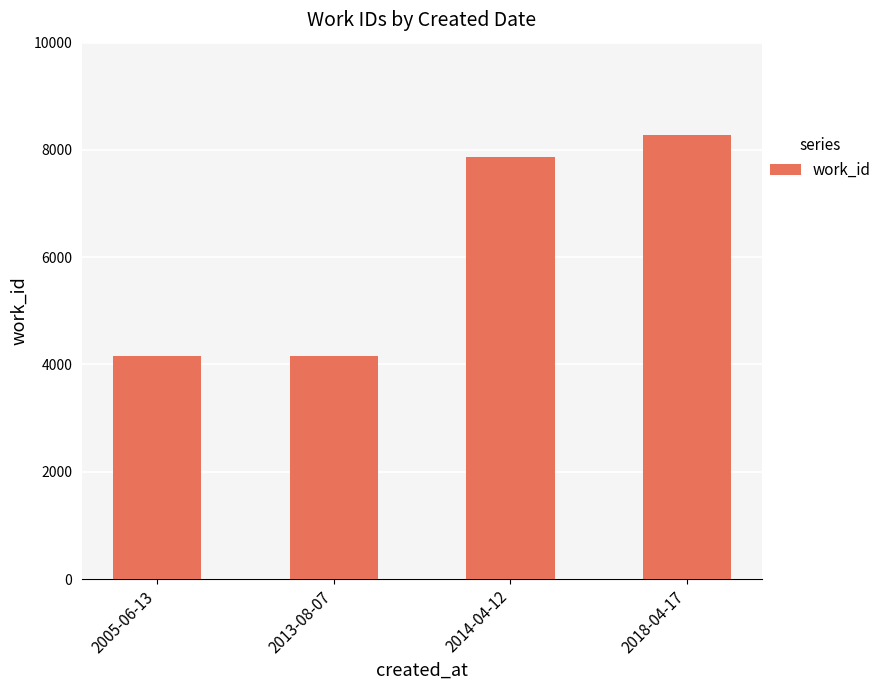

Reading left to right, list all the values displayed in this chart.

2005-06-13=4167	2013-08-07=4167	2014-04-12=7864	2018-04-17=8270